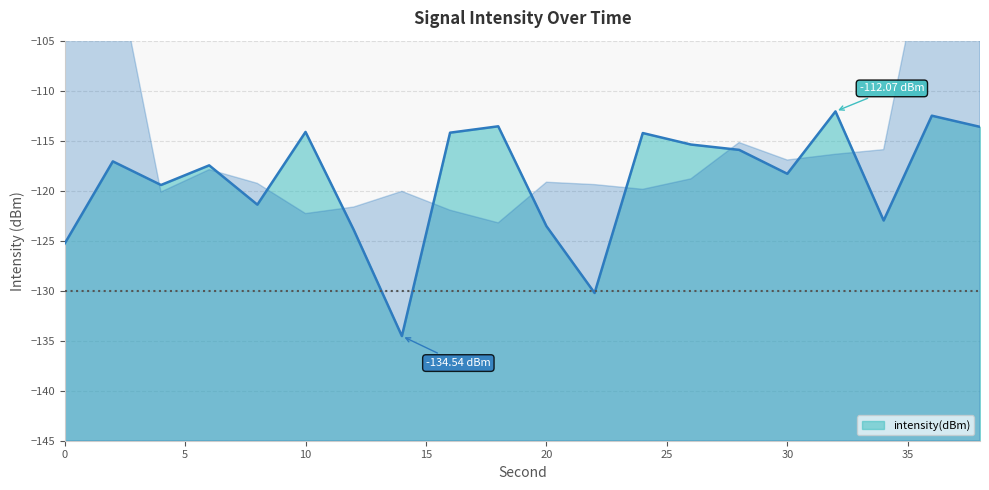

What is the maximum value shown in the chart?

-112.1